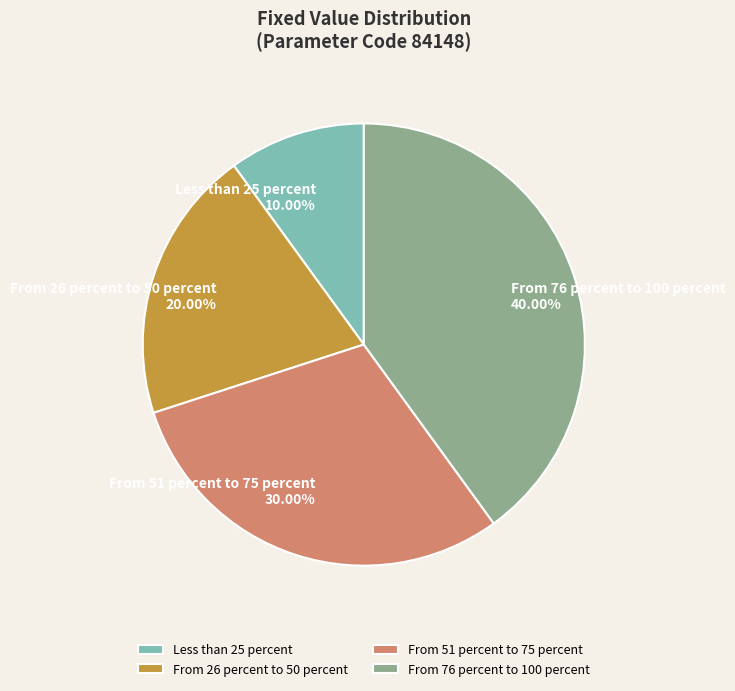

What percentage is the From 26 percent to 50 percent slice, to the nearest percent?

20%